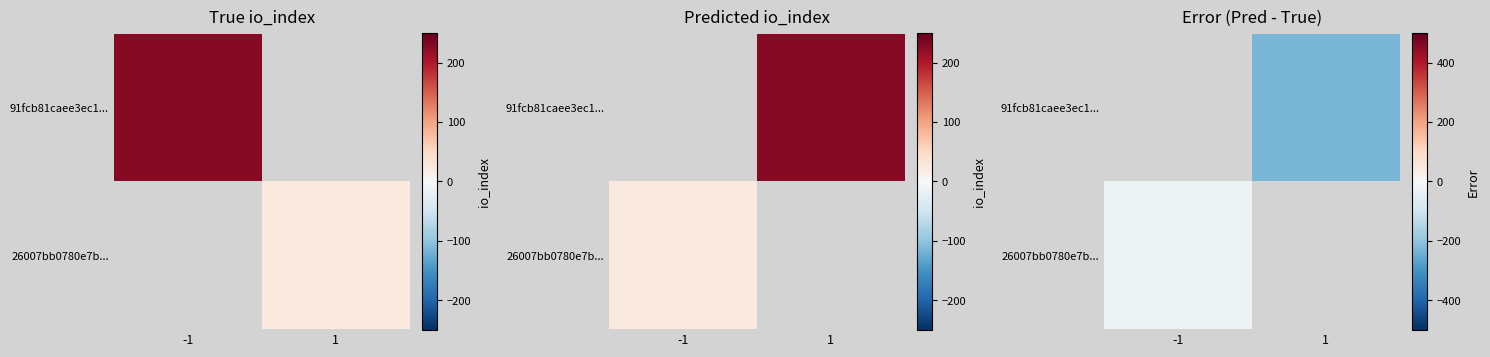

At which label does 26007bb0780e7b... reach its minimum?

-1